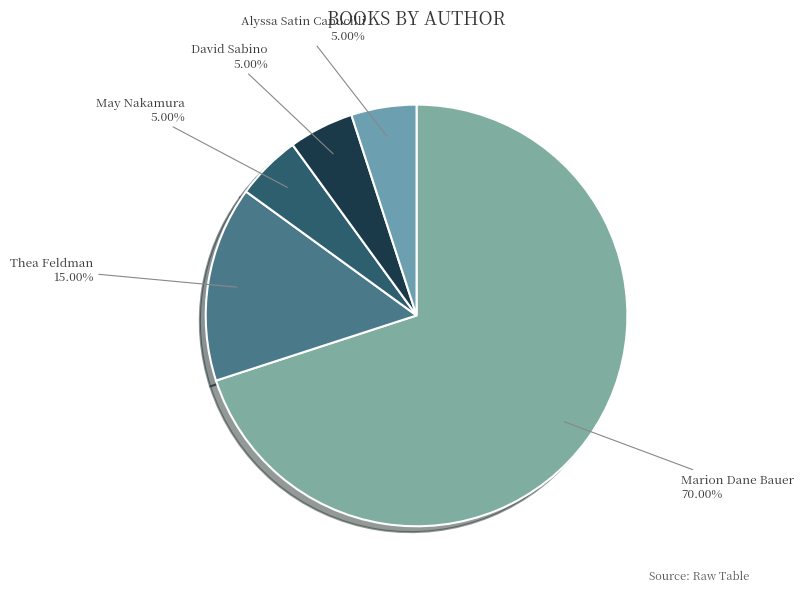

Is Marion Dane Bauer the majority of the pie?

Yes